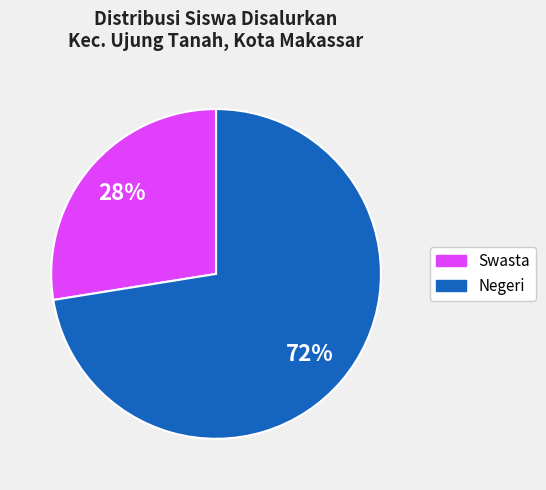

To the nearest percent, what is the average slice percentage?

50%